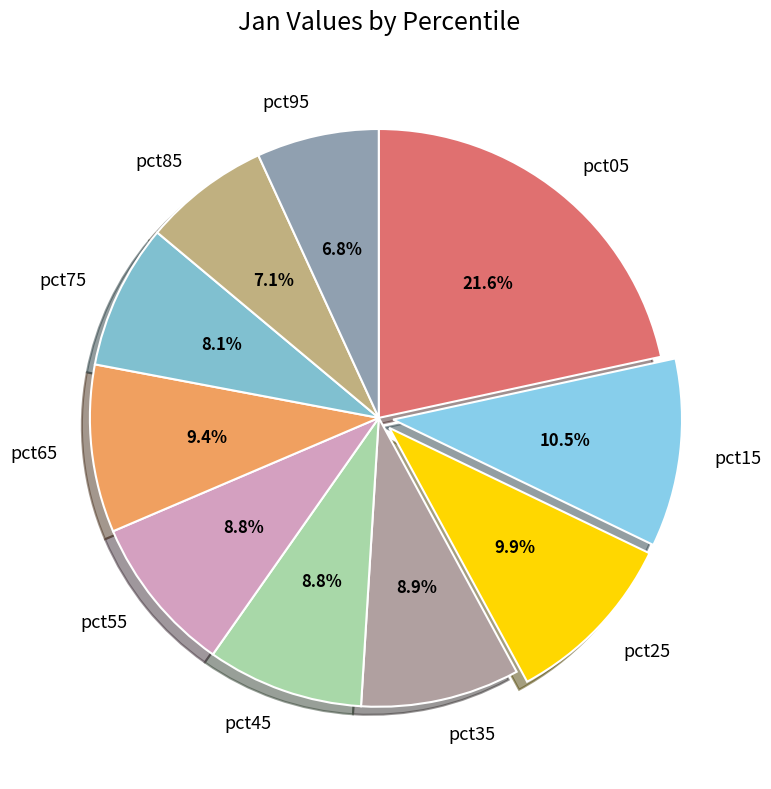

What is the largest slice in the pie chart?

pct05